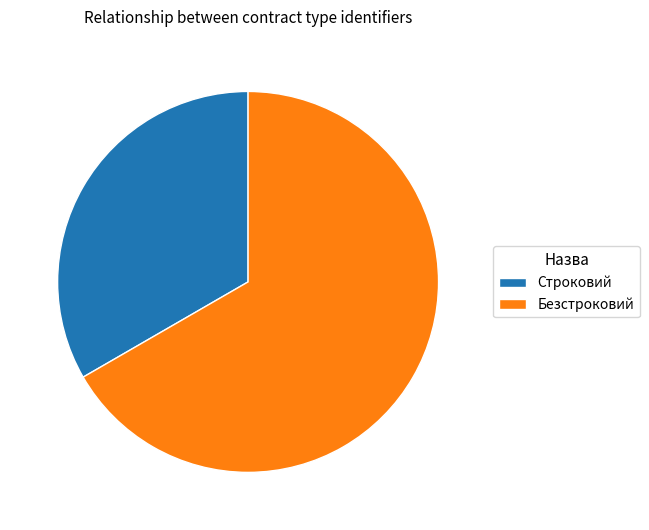

True or false: Строковий accounts for 23% of the total.

False